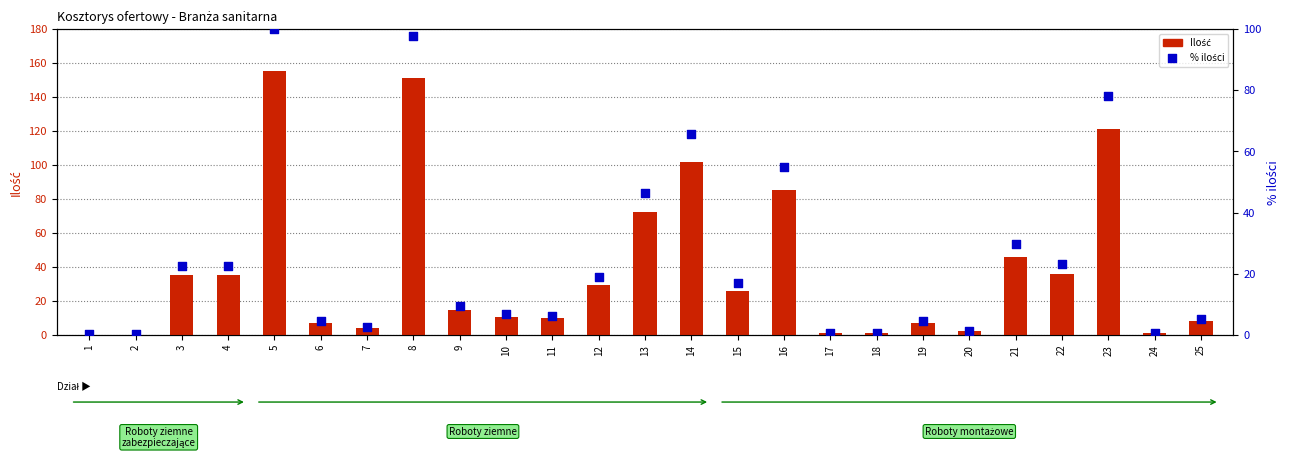

Which series has the largest total across all categories?

Ilość